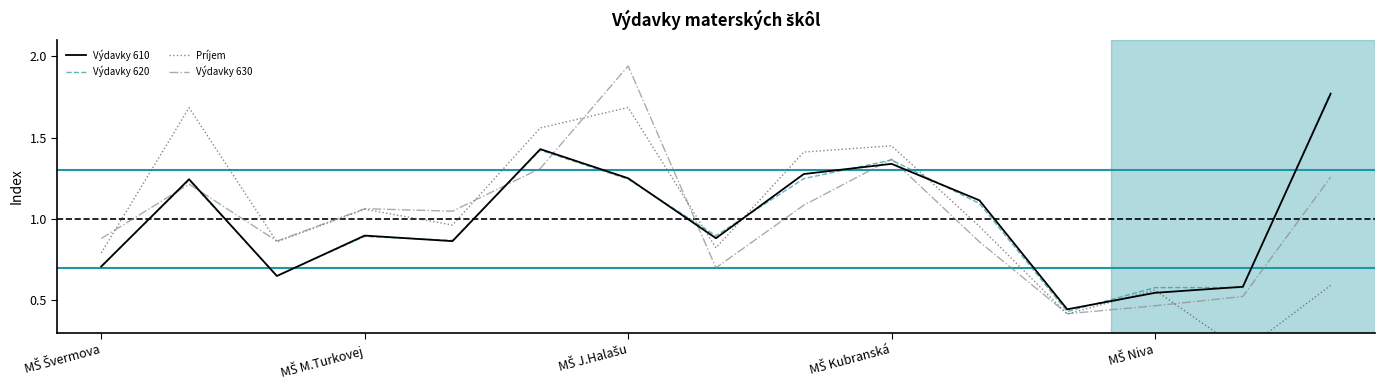

At how many categories does at least one series exceed 0?

15